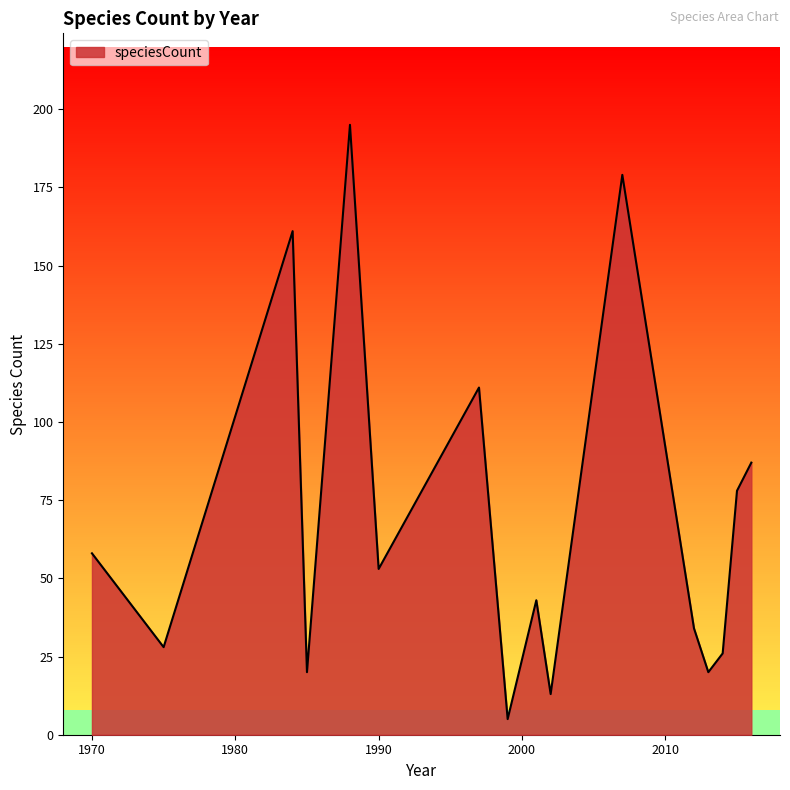

Reading left to right, extract all data points from this chart.

58	28	161	20	195	53	111	5	43	13	179	34	20	26	78	87